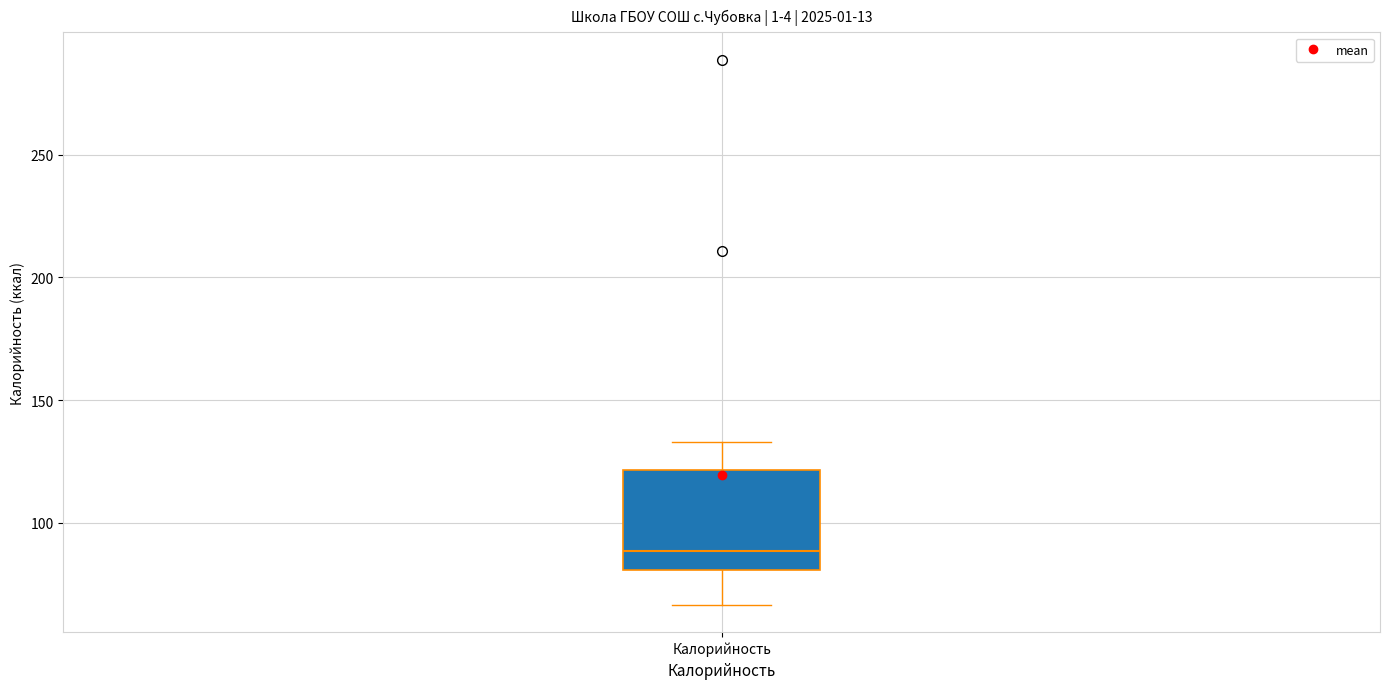

Read this box plot against the y-axis: the position of the median line, the range covered by the box, and the ends of both whiskers. The values are not printed on the chart, so give them approximately, as read against the axis.

median 90, box 80 to 120, whiskers 65 to 135